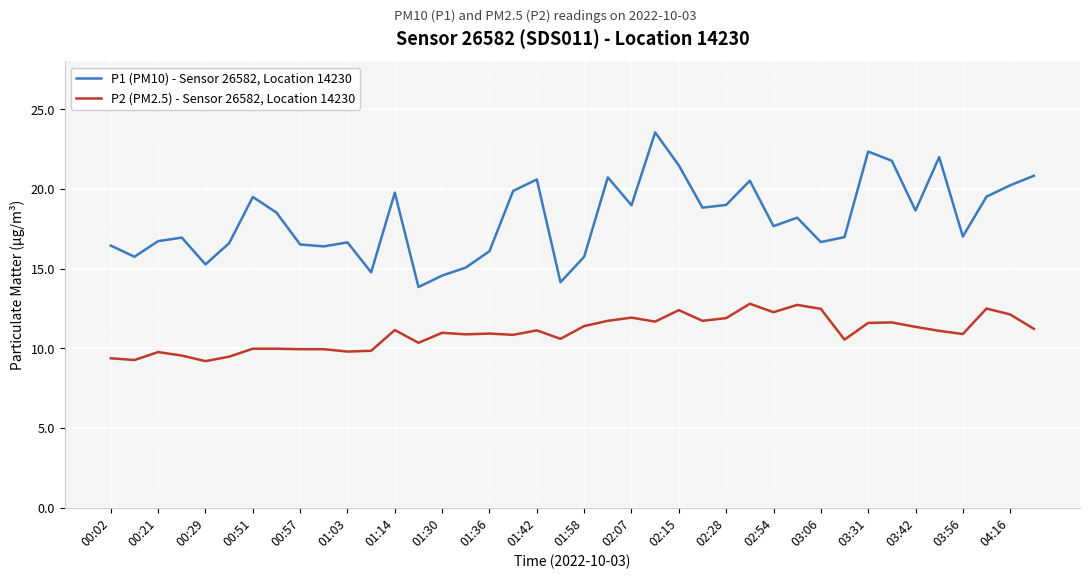

What is the difference between the maximum and minimum values in the P1 (PM10) - Sensor 26582, Location 14230 series?

9.7